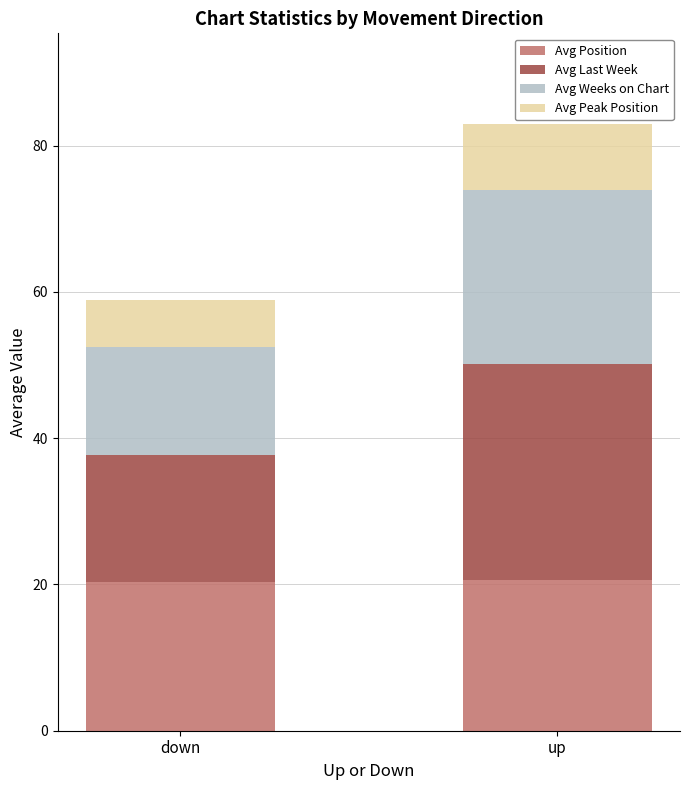

What are all the series names shown in the legend?

Avg Position, Avg Last Week, Avg Weeks on Chart, Avg Peak Position